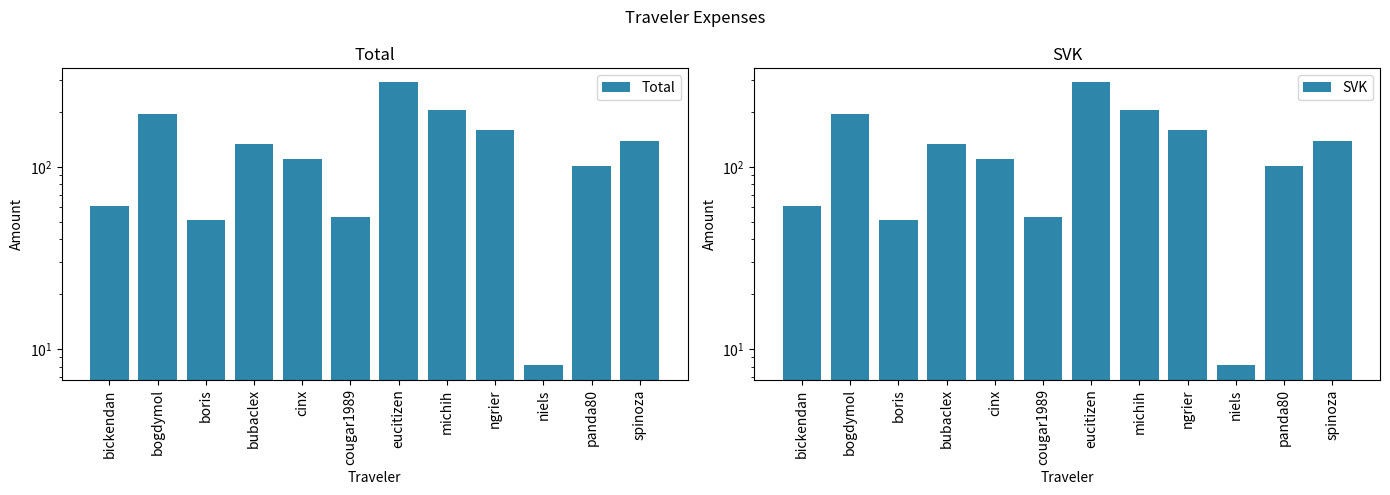

What is the sum of the SVK values at bickendan and panda80?

161.9